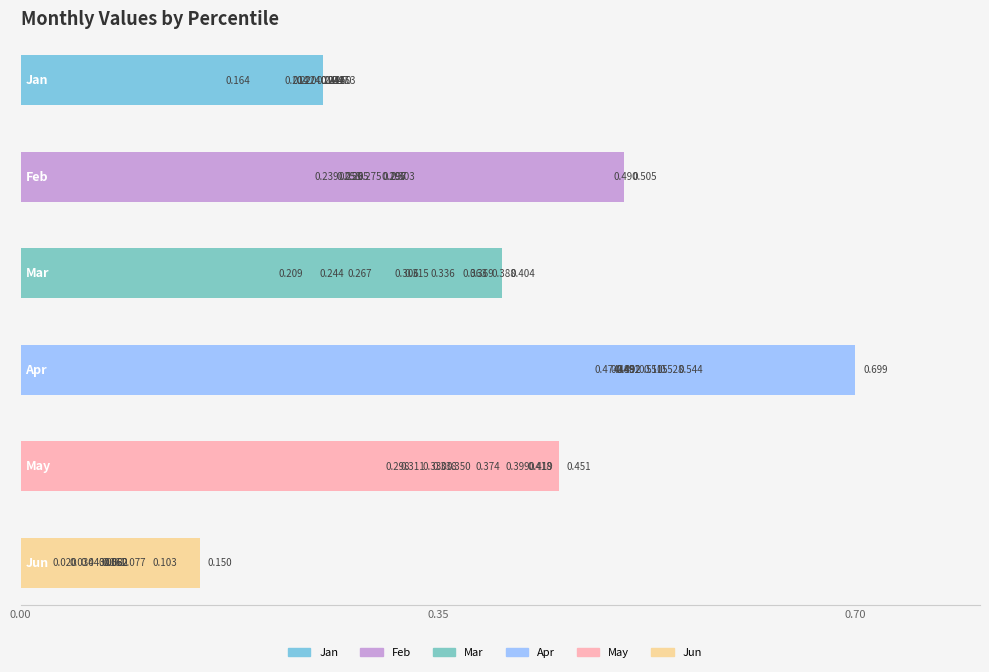

What is the value of the May bar at the 4th from the left?

0.3